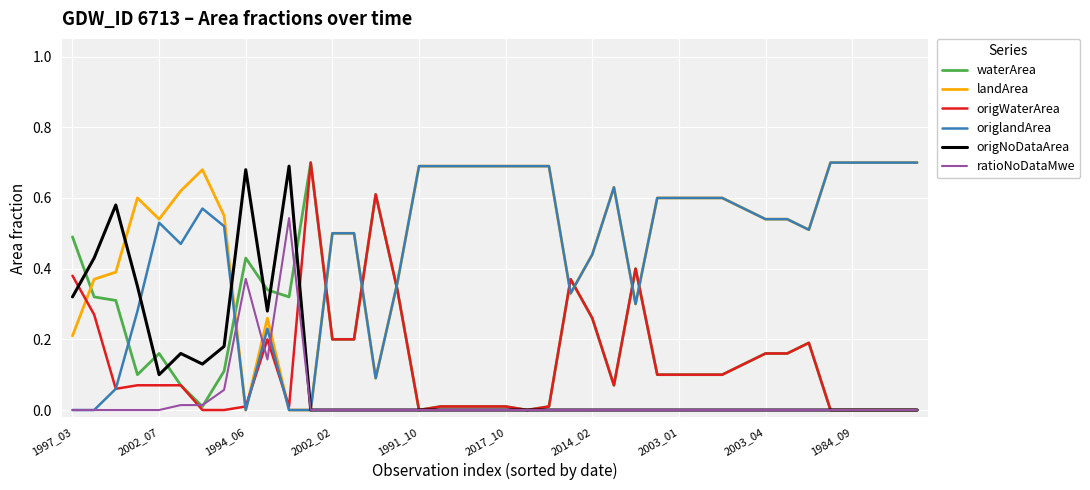

True or false: origlandArea and waterArea intersect in this chart.

True